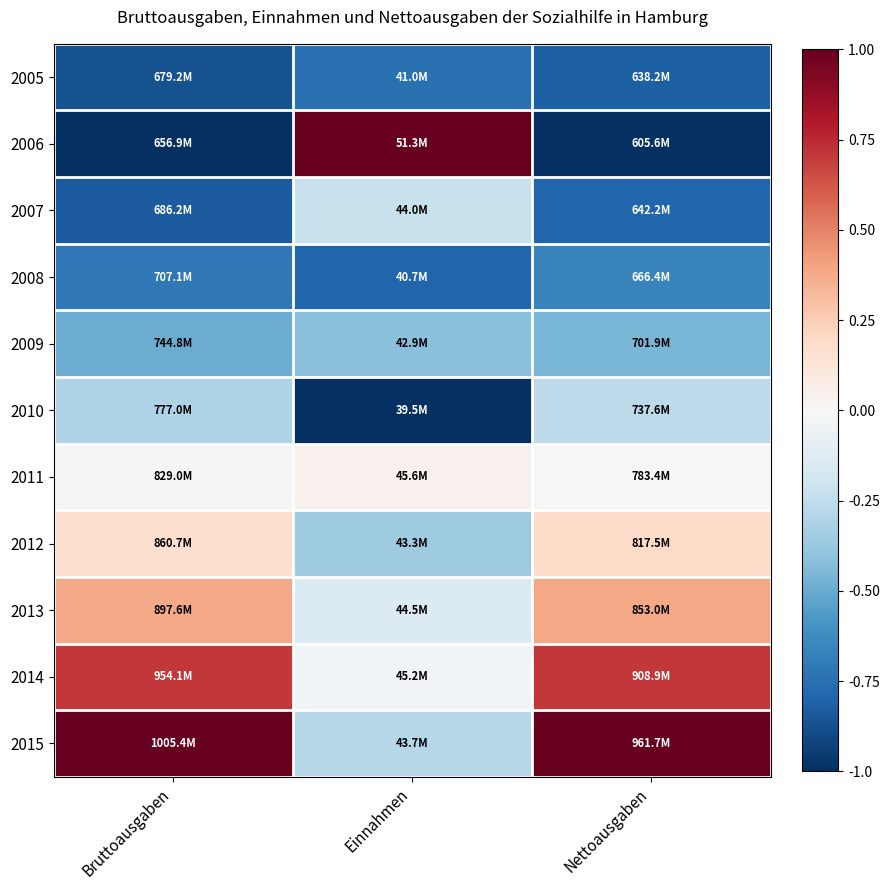

What is the spread (max minus min) of values at Nettoausgaben?

2.0